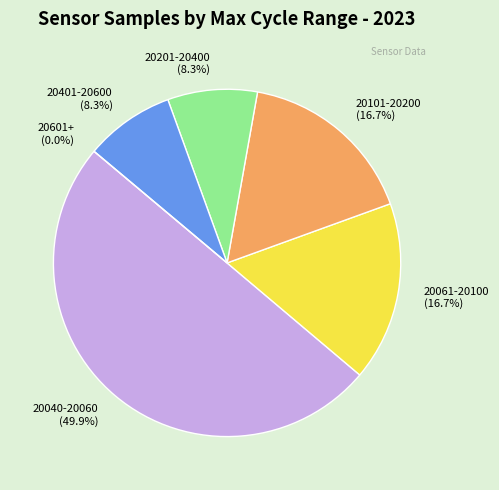

Do 28 and 28 together represent more than half of the pie?

No